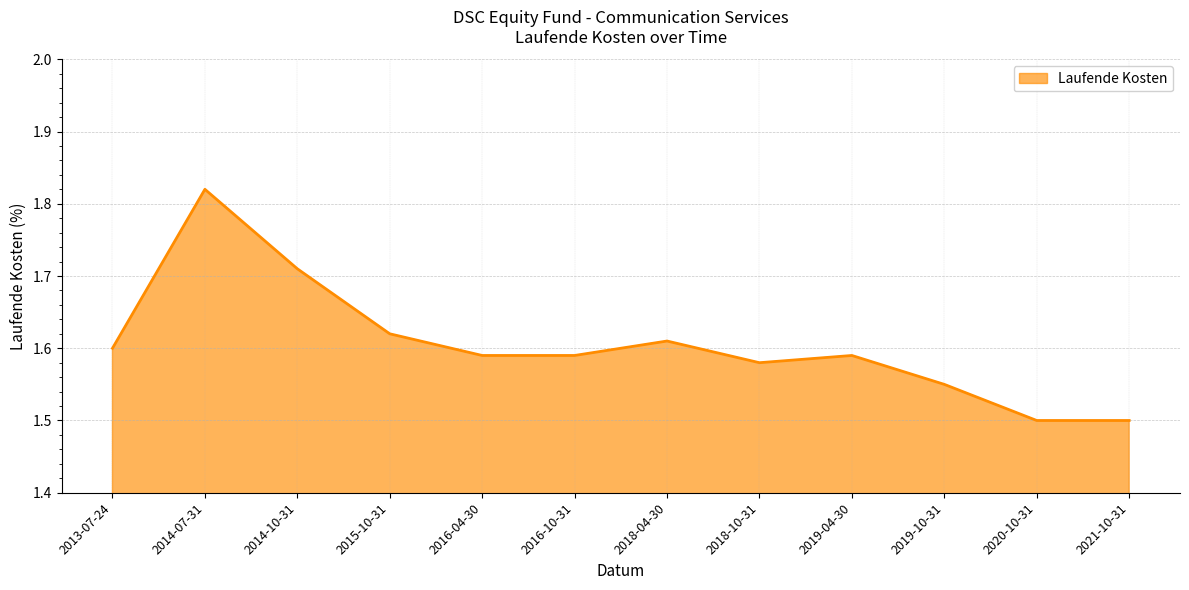

What is the smallest value displayed?

1.5